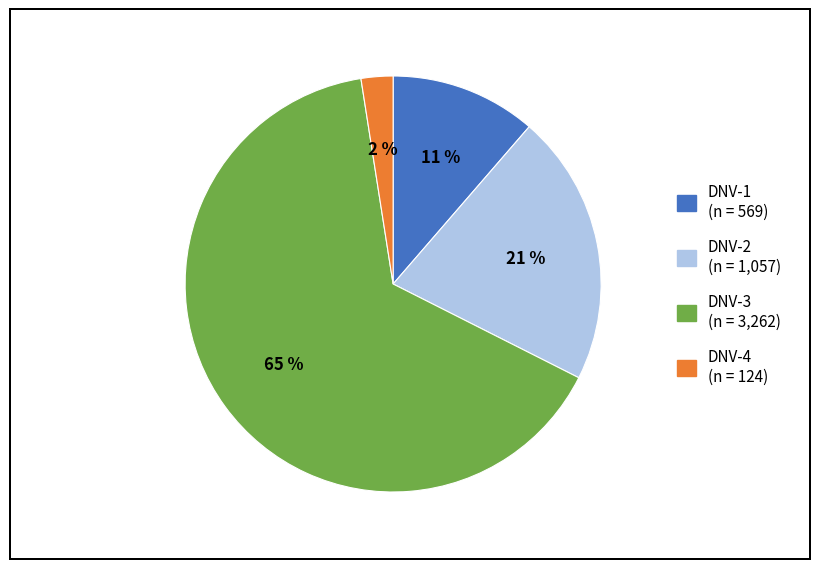

Is there a majority slice in this chart?

Yes